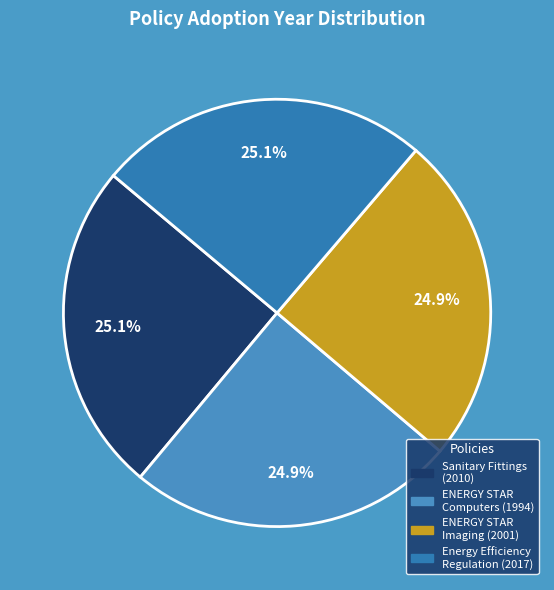

Count the number of slices in the pie.

4